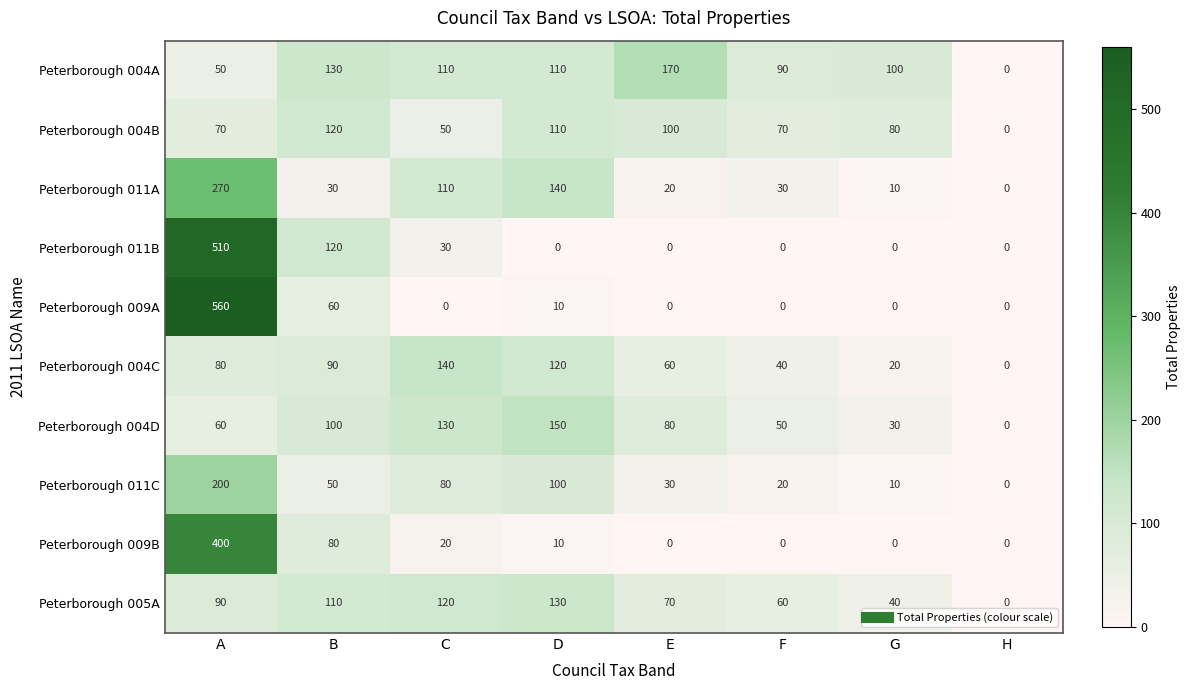

Read the Peterborough 004D value at B.

100